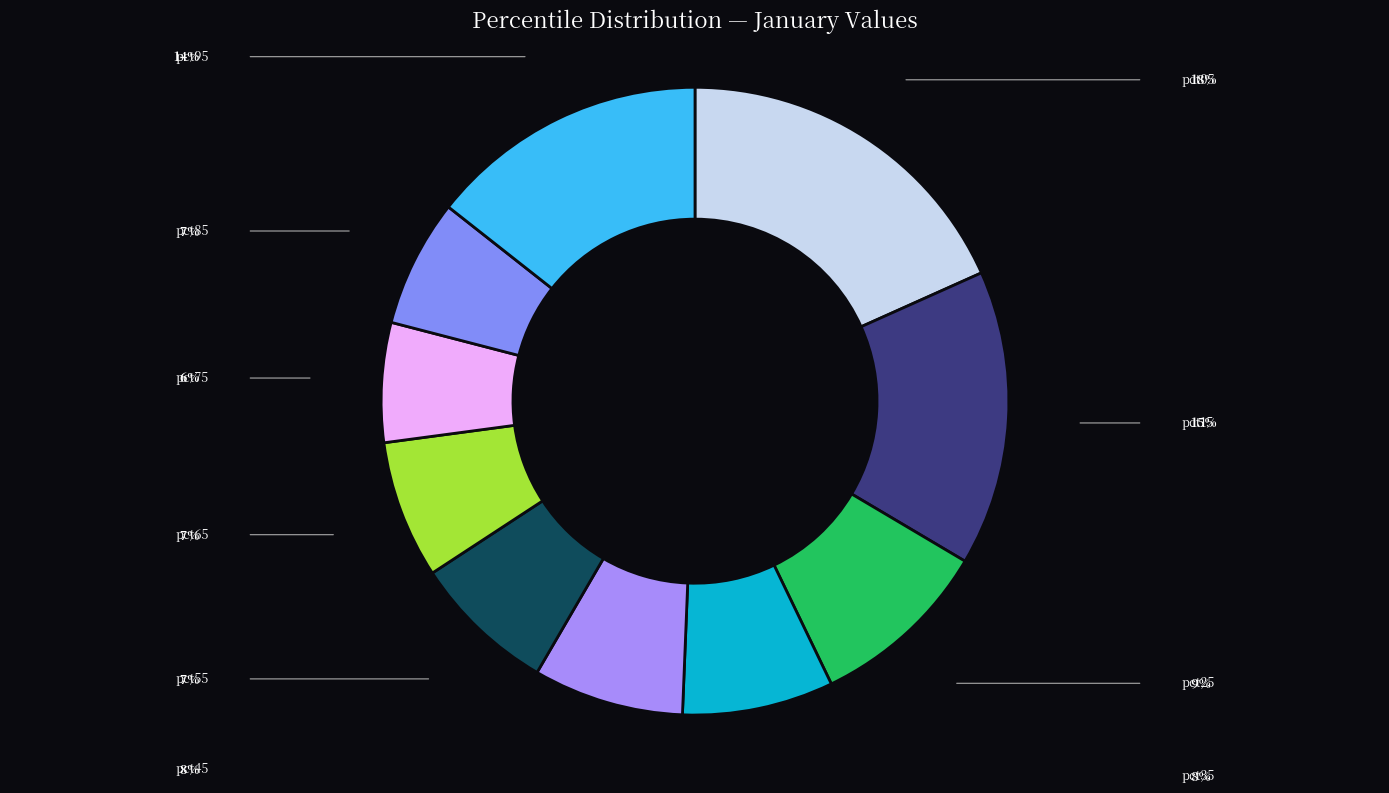

How many slices are in this pie chart?

10